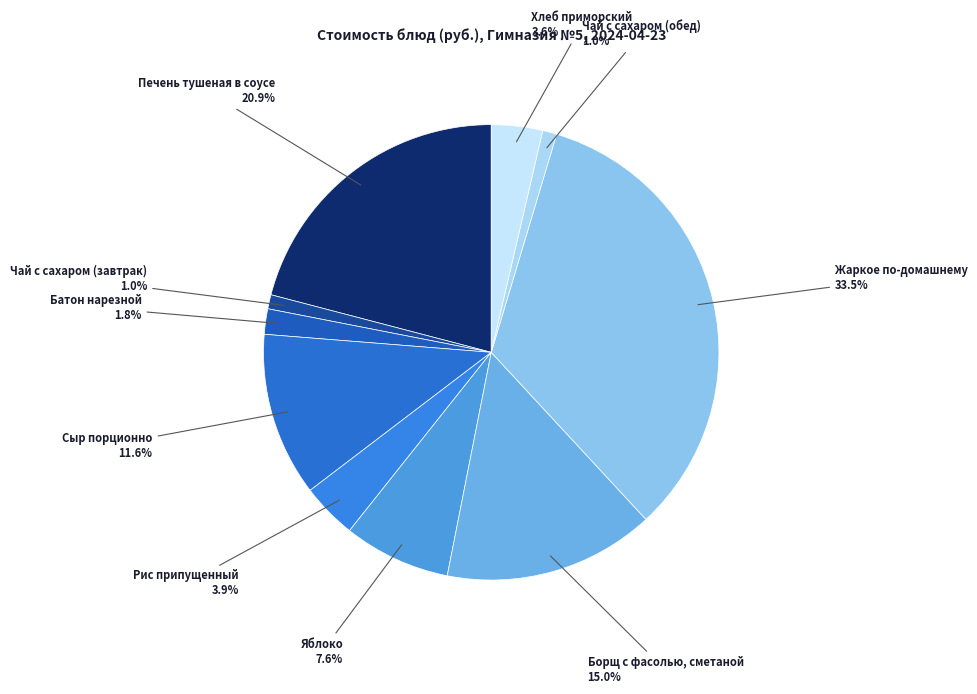

Which has a higher value, Чай с сахаром (обед) or Жаркое по-домашнему?

Жаркое по-домашнему